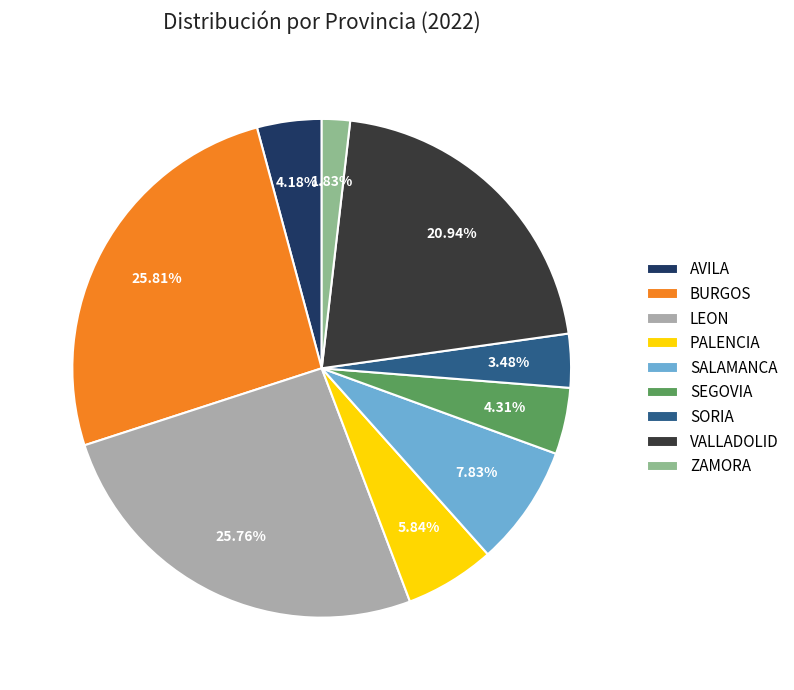

What is the total percentage of SORIA and AVILA?

7.7%